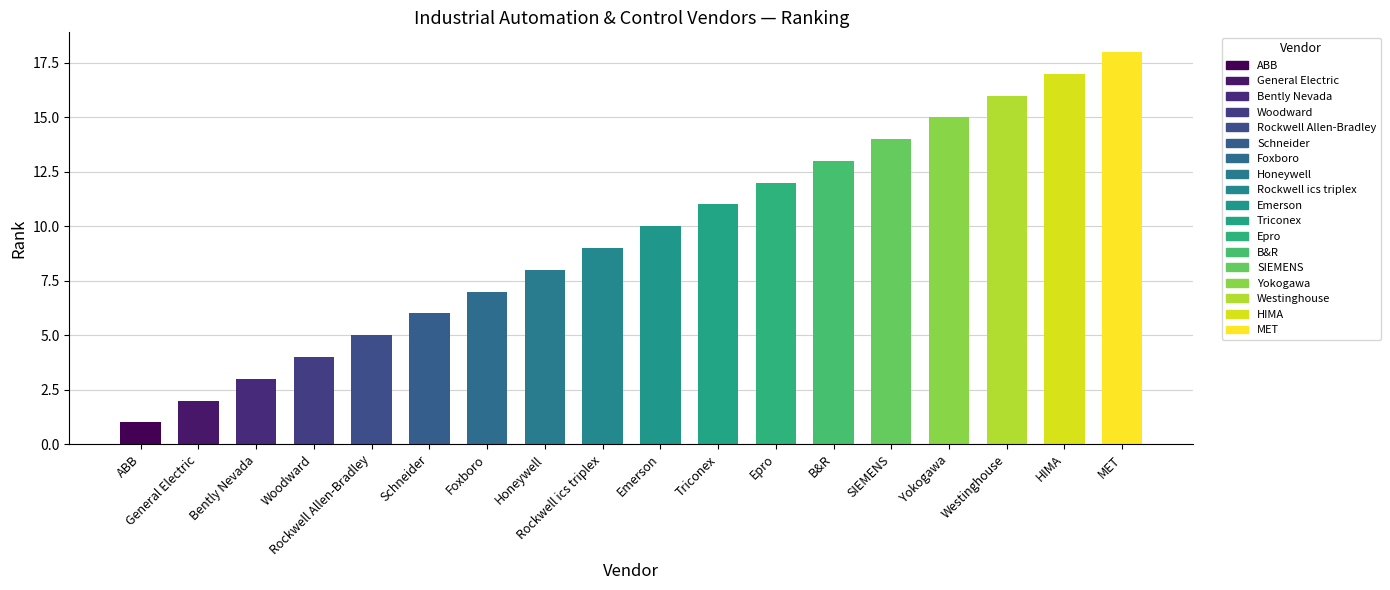

What is the greatest value displayed?

18